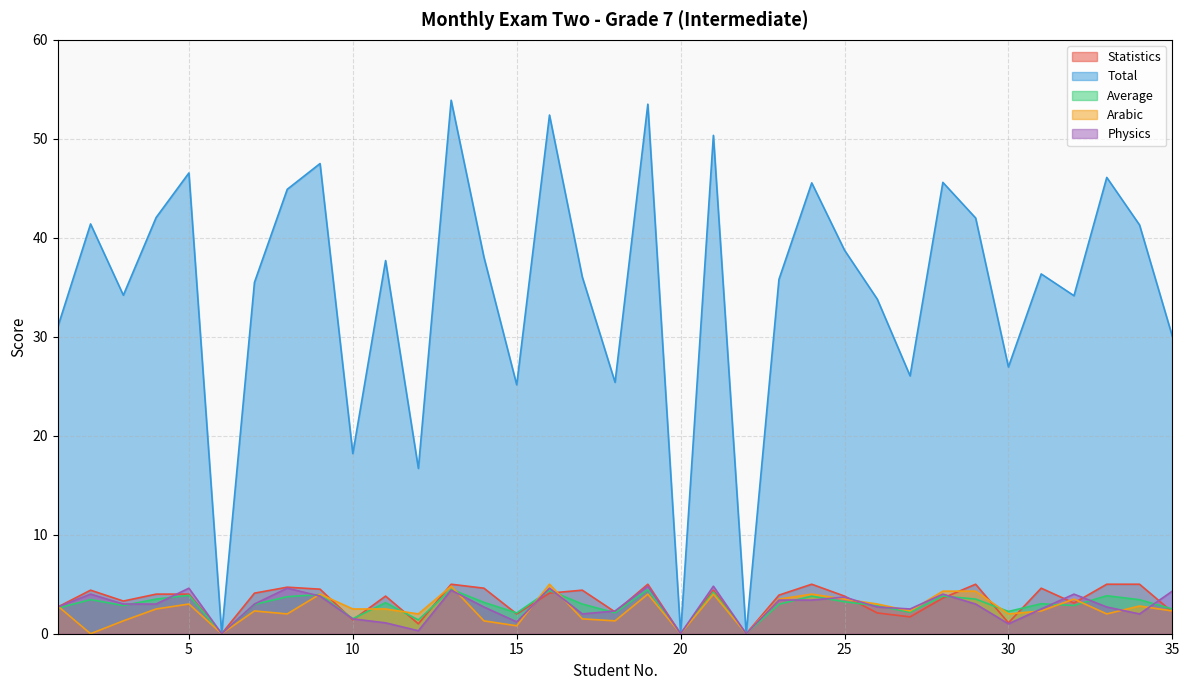

Reading right to left, what are all the values shown in this chart?

Statistics: 2.2	5.0	5.0	3.1	4.6	1.1	5.0	3.6	1.7	2.1	3.8	5.0	3.9	0.0	4.4	0.0	5.0	2.2	4.4	4.1	2.0	4.6	5.0	1.0	3.8	1.4	4.5	4.7	4.1	0.0	4.0	4.0	3.3	4.4	2.7
Total: 30.1	41.3	46.1	34.1	36.4	26.9	42.0	45.6	26.1	33.8	38.8	45.5	35.8	0.0	50.4	0.0	53.5	25.4	36.0	52.4	25.1	38.0	53.9	16.7	37.7	18.2	47.5	44.9	35.5	0.0	46.5	42.0	34.2	41.4	31.0
Average: 2.5	3.4	3.8	2.9	3.0	2.2	3.5	3.8	2.2	2.8	3.2	3.8	3.0	0.0	4.2	0.0	4.5	2.1	3.0	4.4	2.1	3.2	4.5	1.4	3.1	1.5	4.0	3.7	3.0	0.0	3.9	3.5	2.9	3.5	2.6
Arabic: 2.3	2.8	2.0	3.5	2.3	2.0	4.3	4.3	2.3	3.0	3.5	4.0	3.5	0.0	4.0	0.0	4.0	1.3	1.5	5.0	0.8	1.3	4.8	2.0	2.5	2.5	4.0	2.0	2.3	0.0	3.0	2.5	1.3	0.0	2.8
Physics: 4.3	2.0	2.7	4.0	2.5	1.0	3.0	4.0	2.5	2.7	3.7	3.4	3.4	0.0	4.8	0.0	4.8	2.3	2.0	4.6	1.2	2.7	4.4	0.3	1.1	1.5	3.8	4.6	3.0	0.0	4.6	3.0	3.0	4.0	2.7